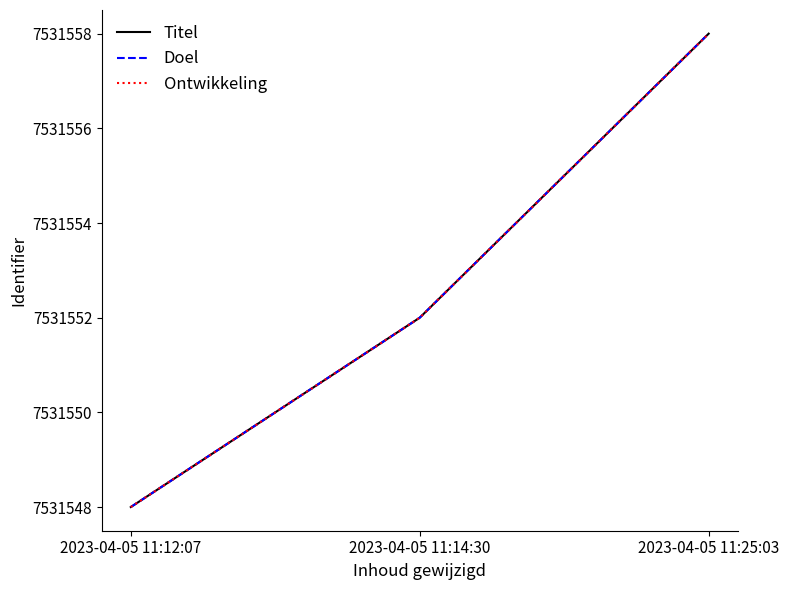

The value of Ontwikkeling at 2023-04-05 11:25:03 is 4291037. True or false?

False